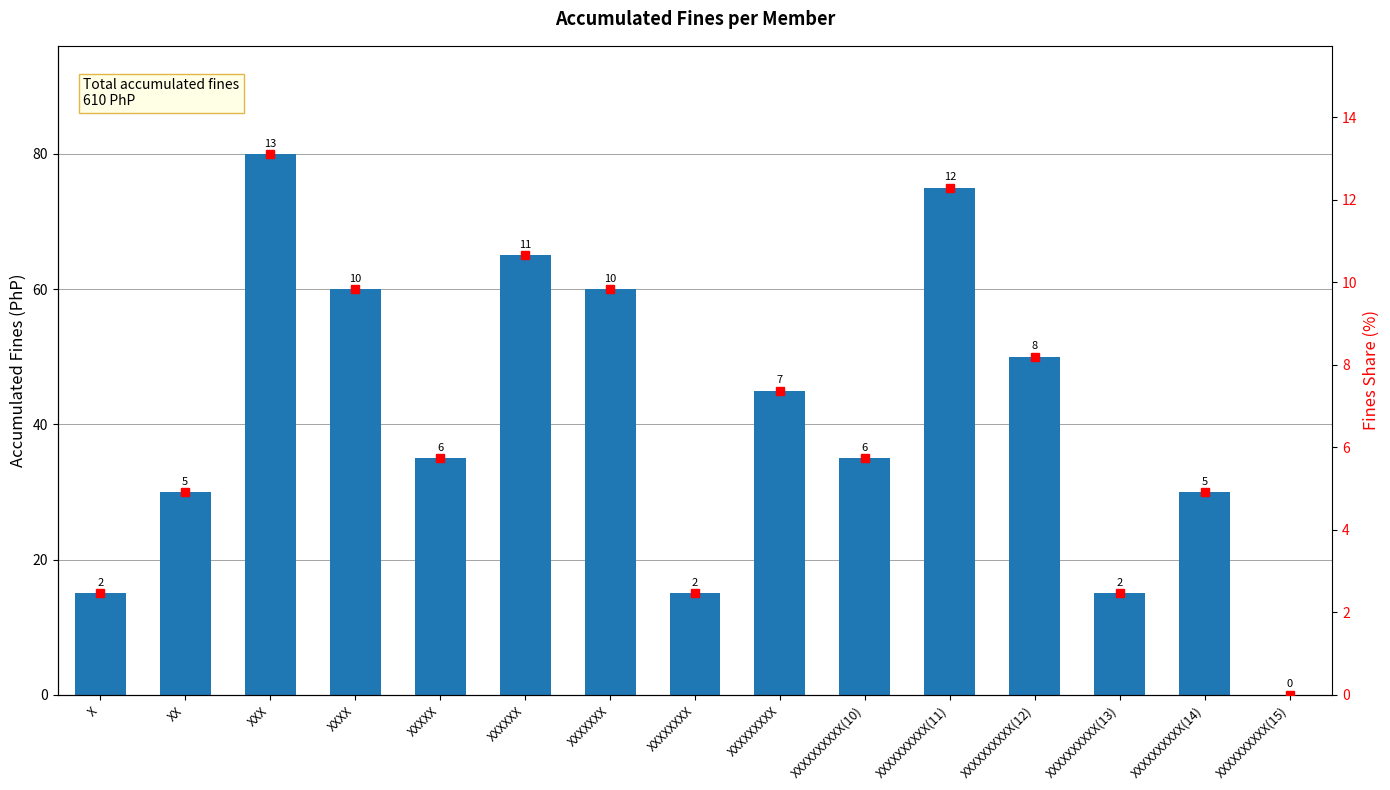

Reading left to right, transcribe all the data shown in this chart.

15	30	80	60	35	65	60	15	45	35	75	50	15	30	0